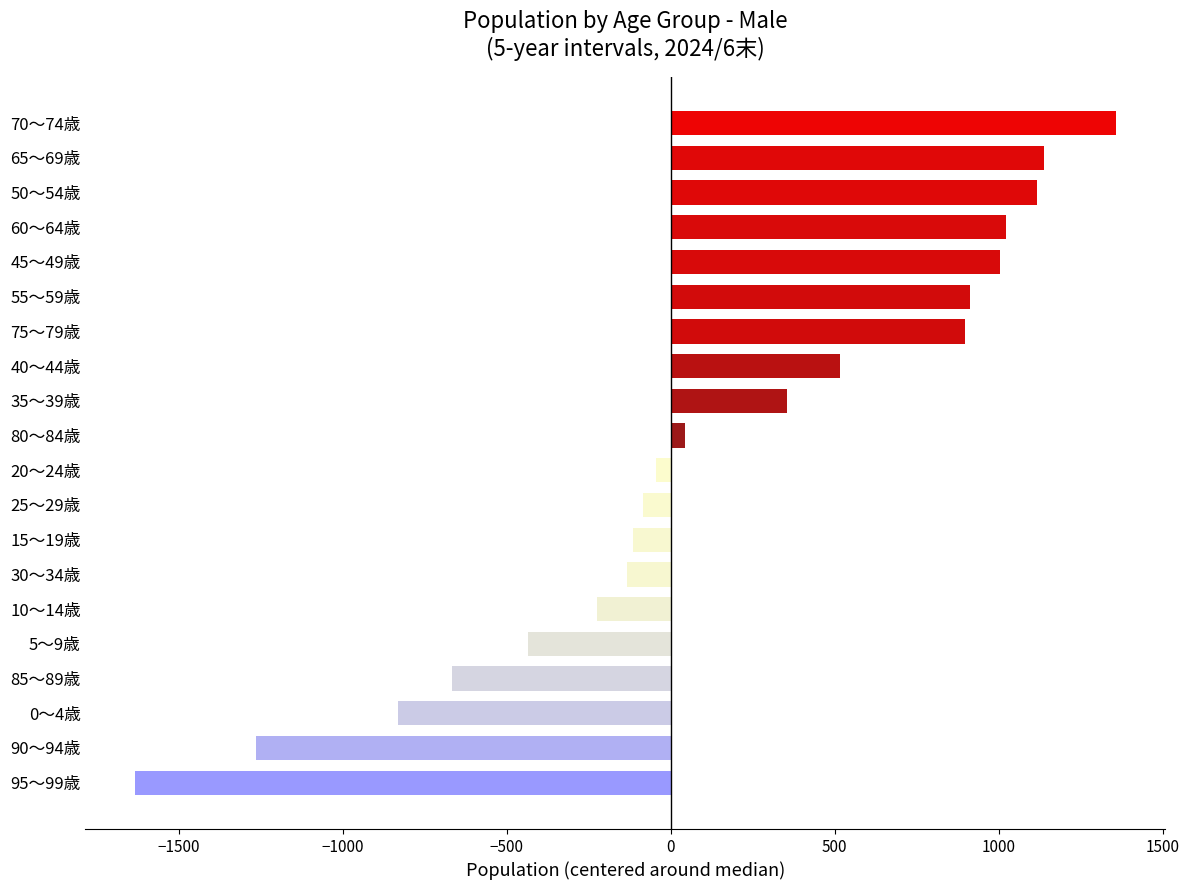

What is the minimum value shown in the chart?

-1634.5